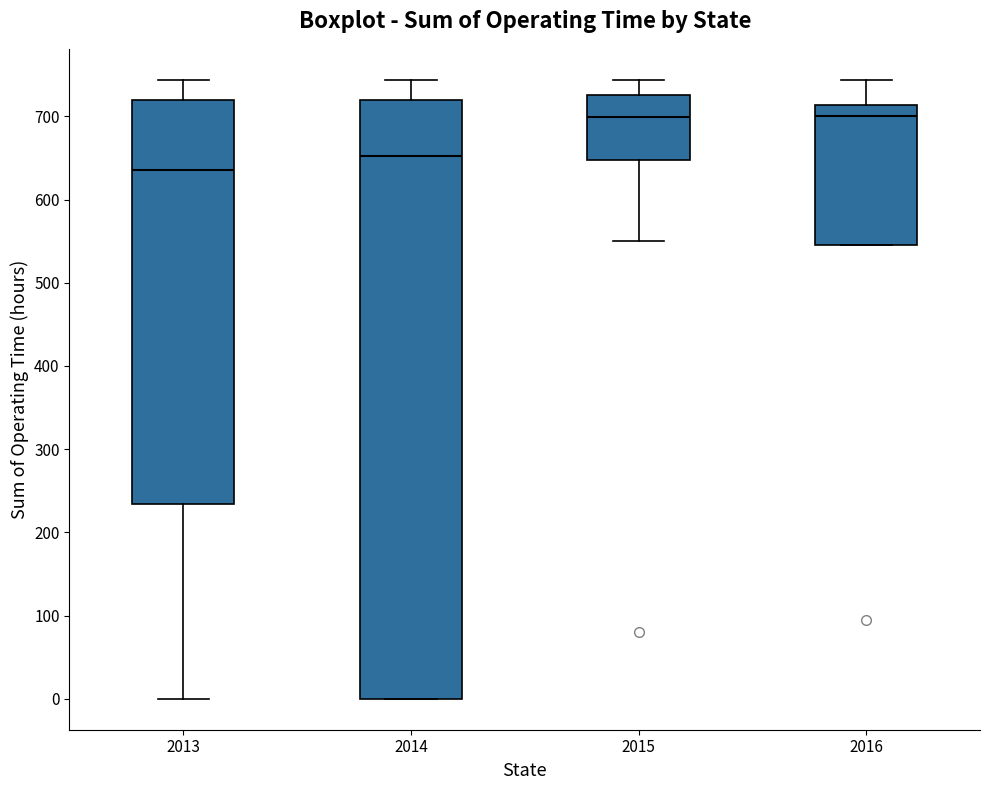

Reading left to right, read every box against the y-axis: the position of its median line, the range the box covers, and the ends of its whiskers. The values are not printed on the chart, so give them approximately, as read against the axis.

2013: median 640, box 230 to 720, whiskers 0 to 740
2014: median 650, box 0 to 720, whiskers 0 to 740
2015: median 700, box 650 to 730, whiskers 550 to 740
2016: median 700, box 550 to 710, whiskers 550 to 740